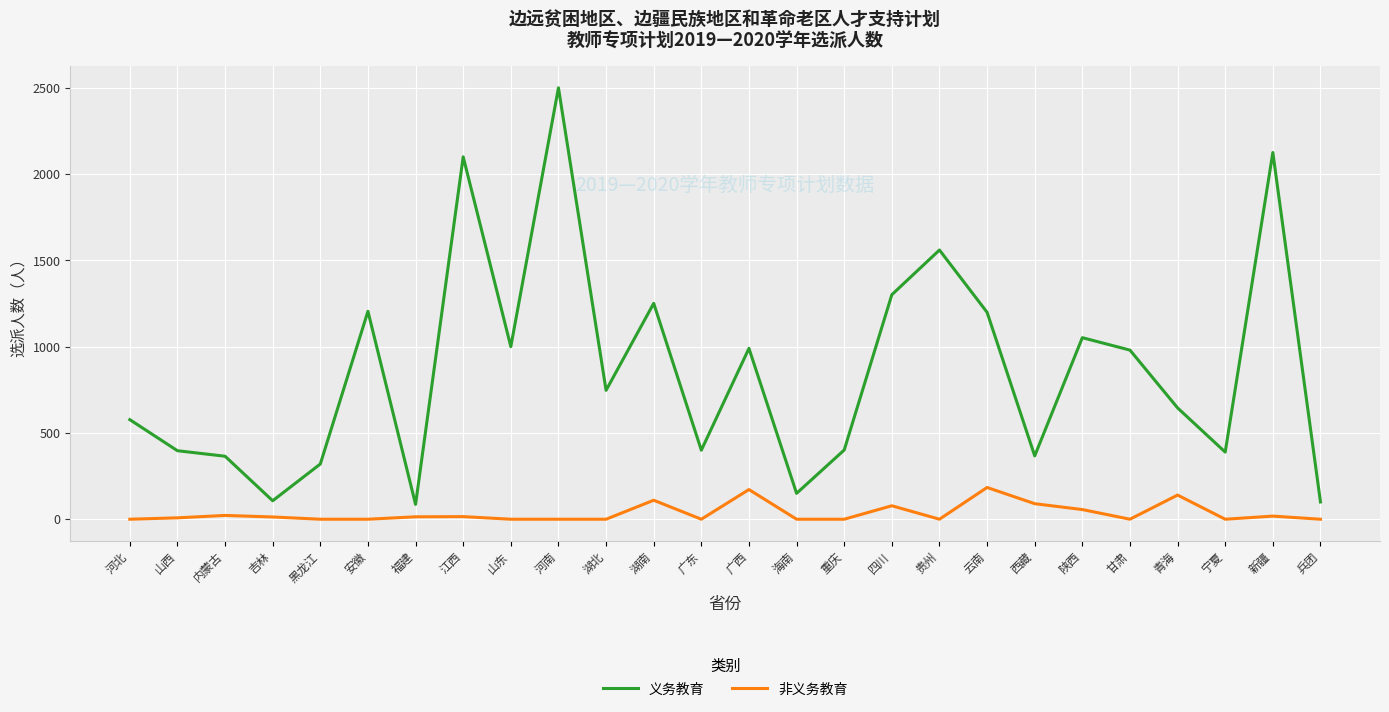

At which category is the sum across all series the highest?

河南